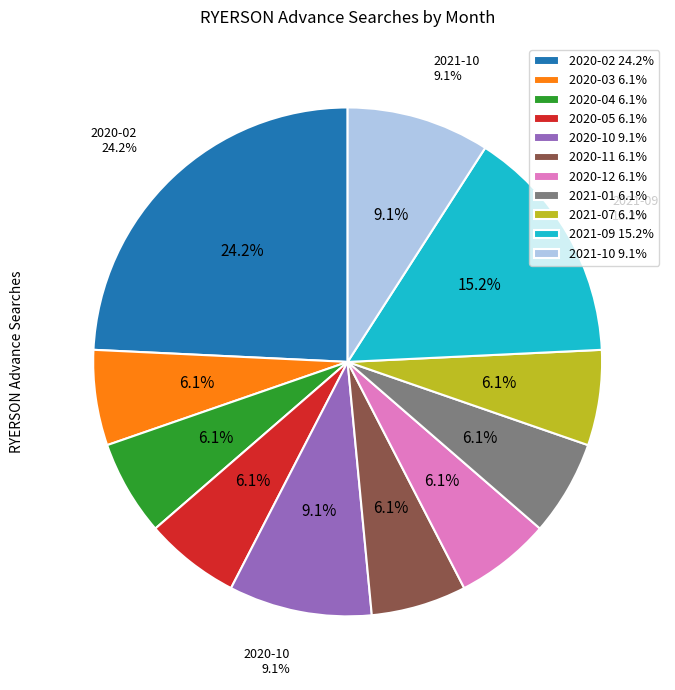

To the nearest percent, what is the combined percentage of 2020-05 and 2020-10?

15%